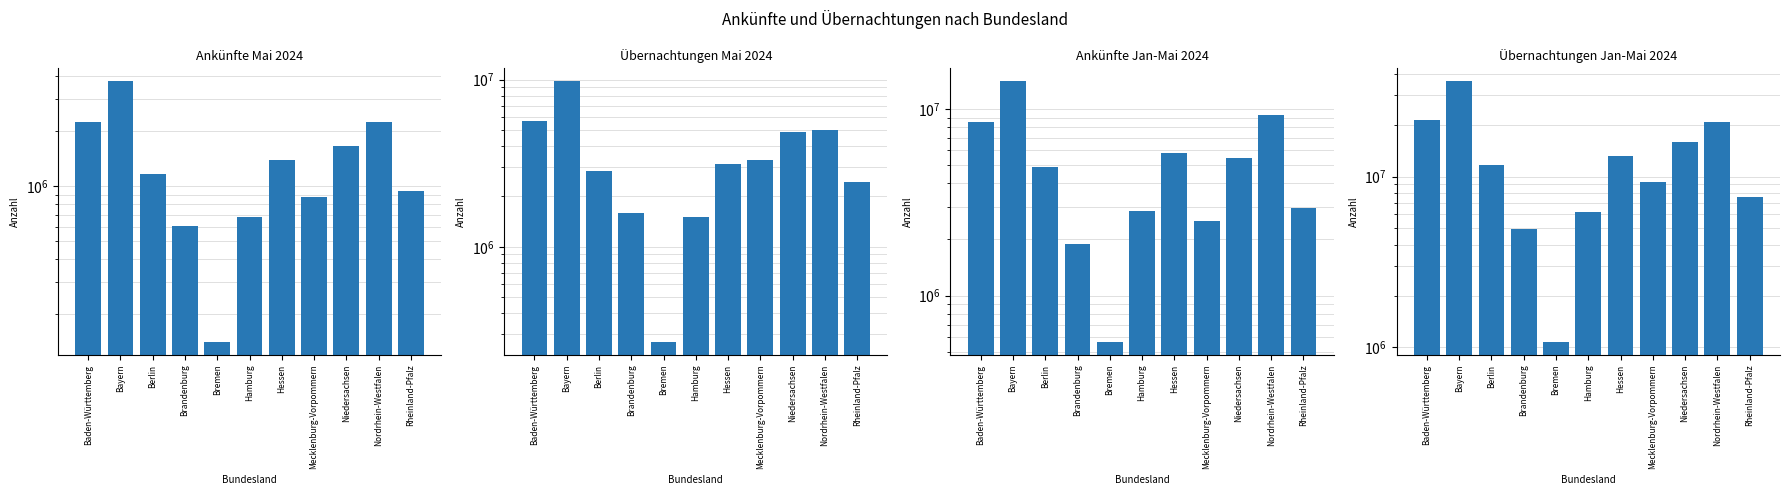

What position from the right is Hamburg?

6